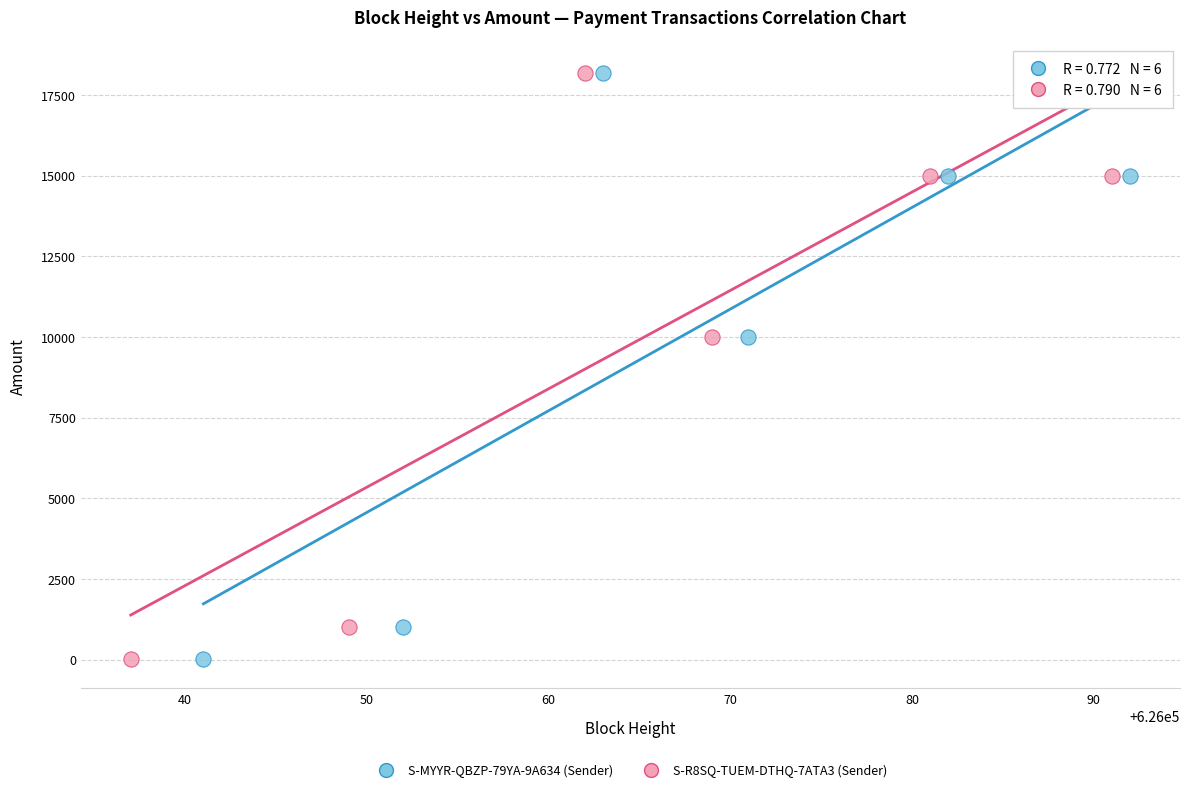

Which series has the largest Y range (max minus min)?

S-MYYR-QBZP-79YA-9A634 (Sender)